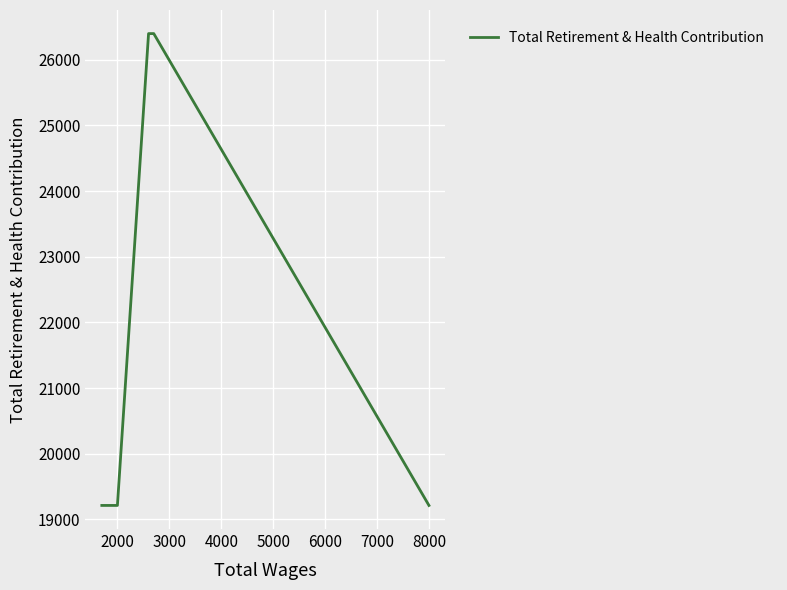

What is the value of the 1st point from the left?

19213